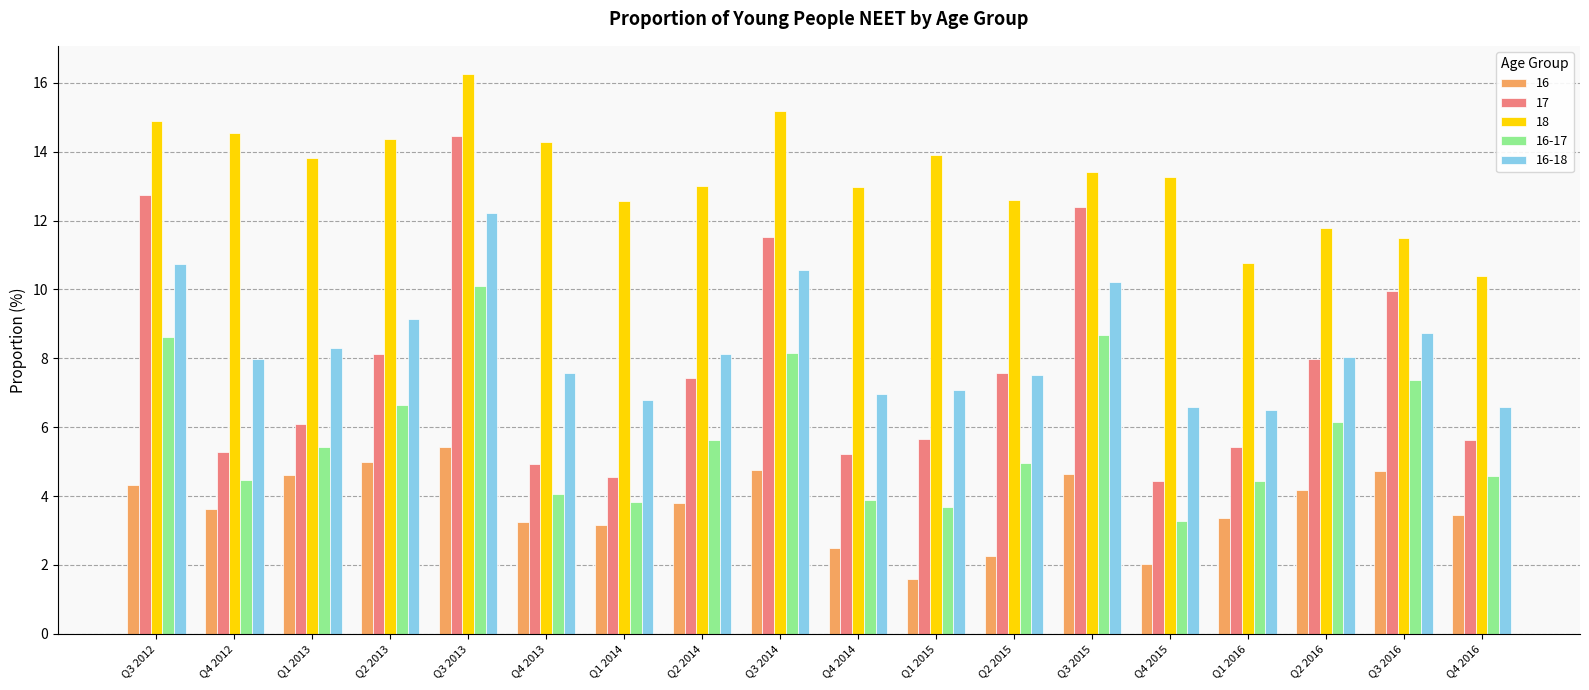

How many data points in 16 are less than 3?

4